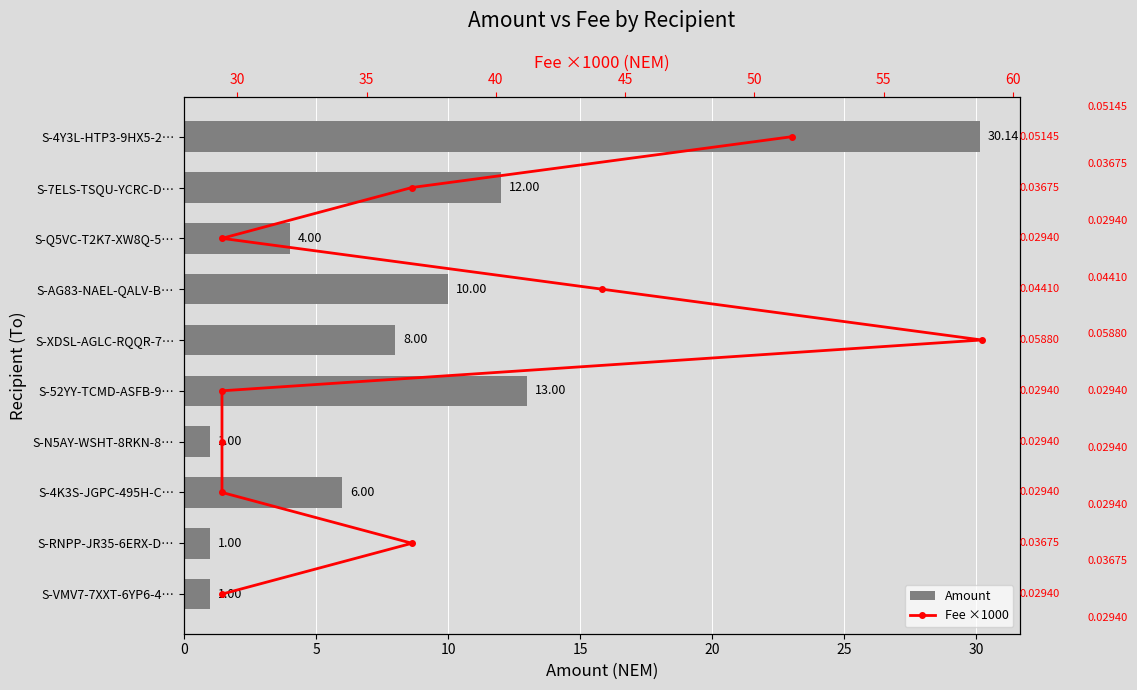

Which has a higher value, S-AG83-NAEL-QALV-B… or S-4K3S-JGPC-495H-C…?

S-AG83-NAEL-QALV-B…